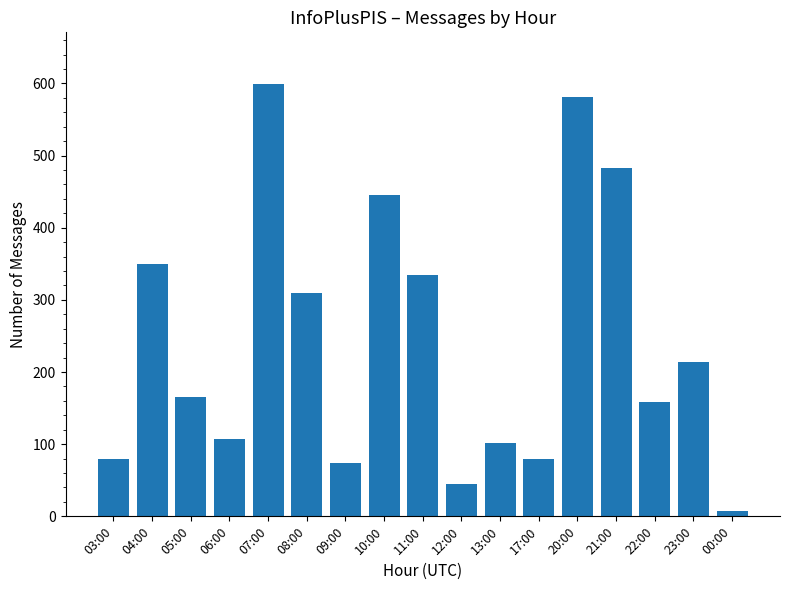

True or false: the data shows 165 at 05:00.

True